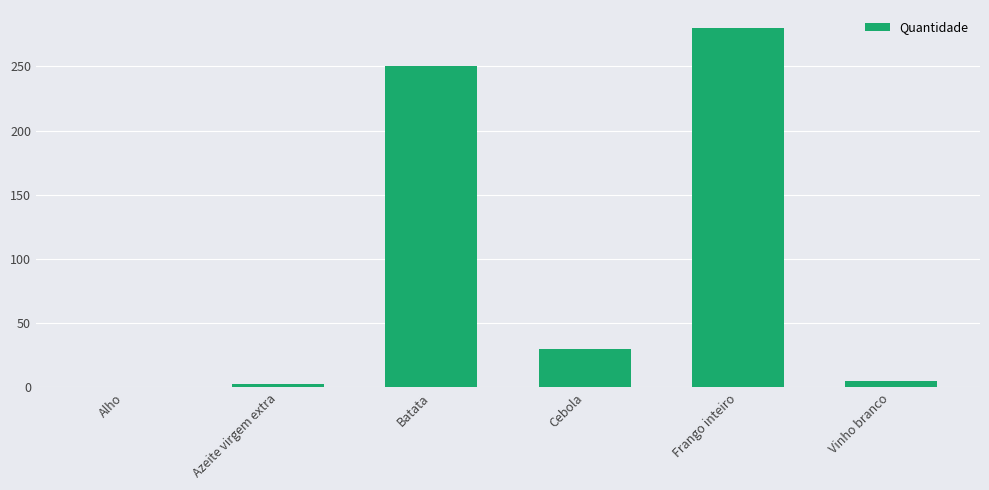

What is the difference between the values at Azeite virgem extra and Cebola?

27.0